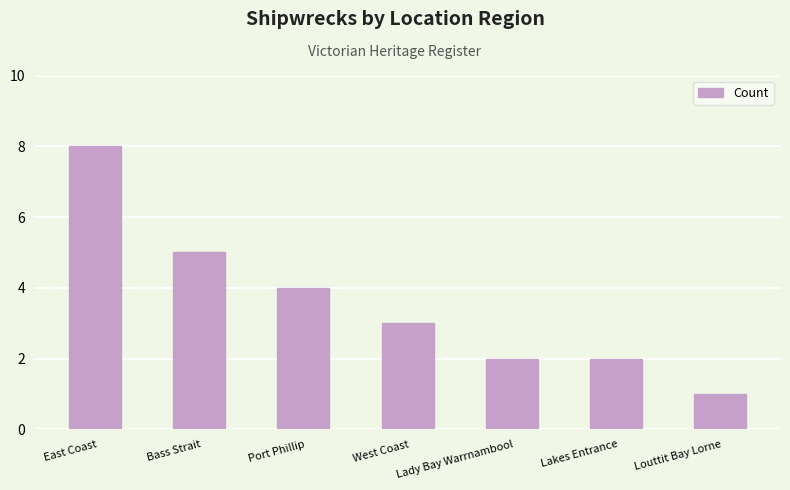

Which category has the highest value across all series?

East Coast